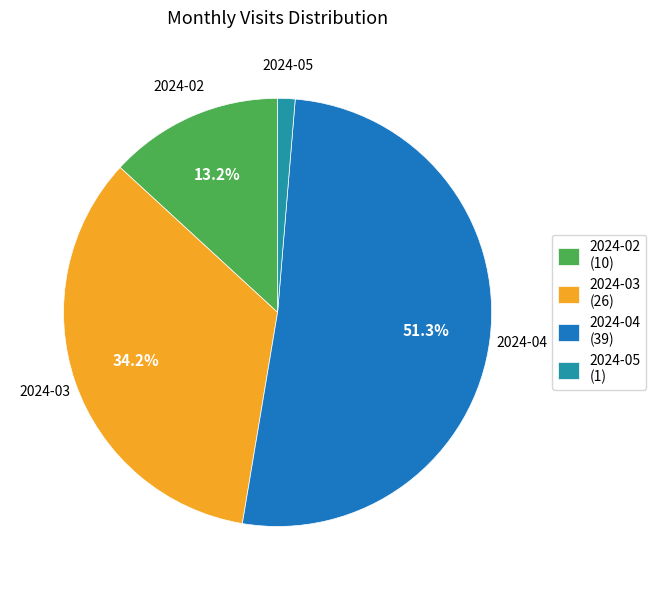

What portion of the pie excludes 2024-03 (26)?

65.8%